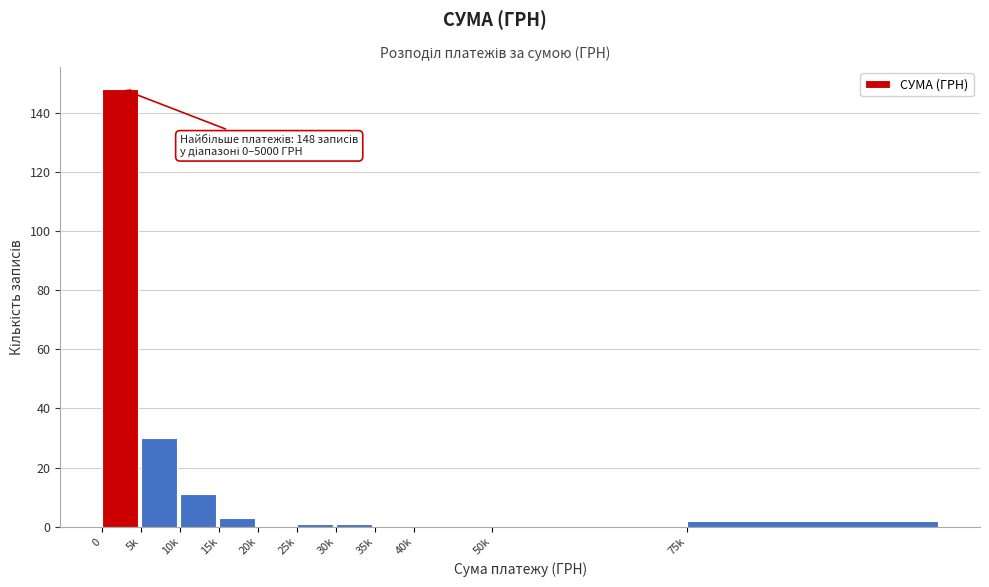

Reading right to left, extract all data points from this chart.

75k=2	50k=0	40k=0	35k=0	30k=1	25k=1	20k=0	15k=3	10k=11	5k=30	0=148